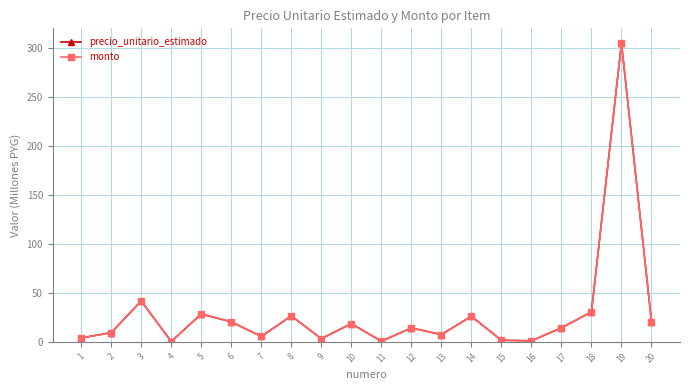

What is the value of the monto point at the 12th from the left?

14.0